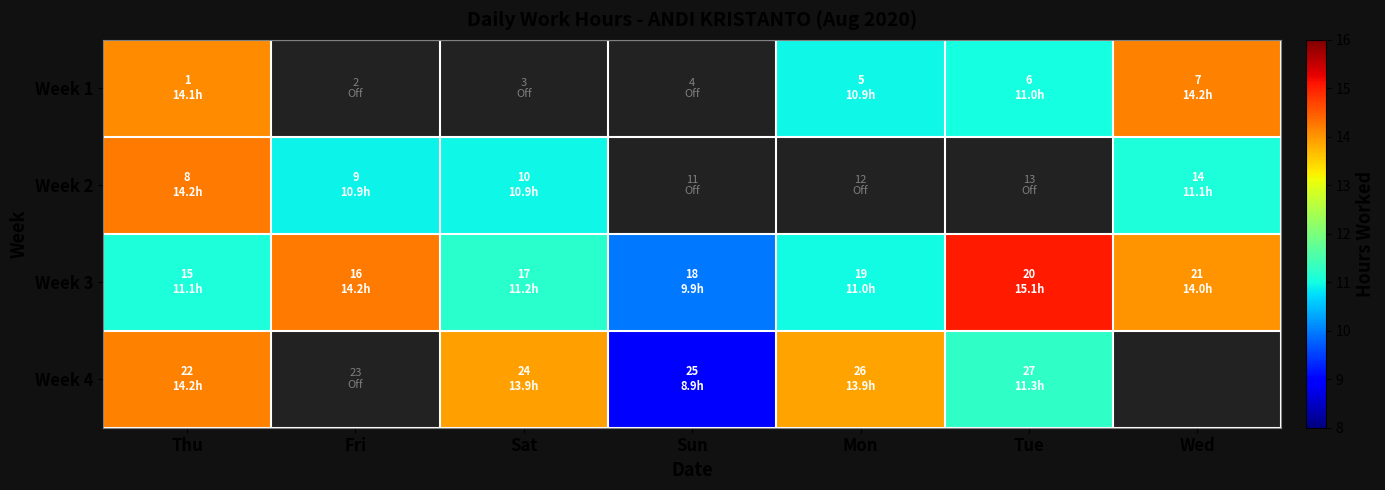

True or false: Week 3 has a value of 2.9 at Mon.

False